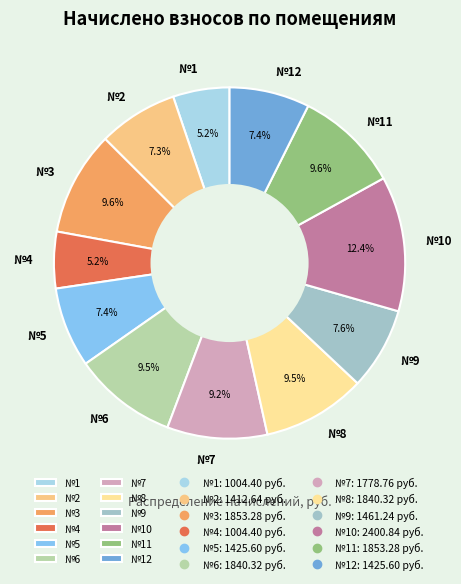

Approximately how many times larger is the value at №9 compared to №6?

0.8